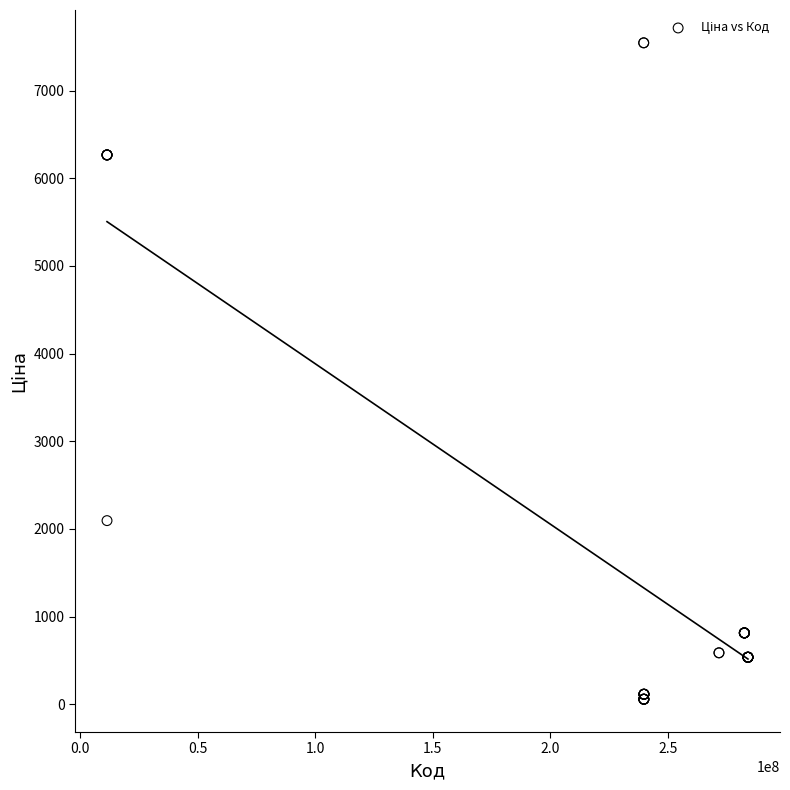

What Y value in the scatter plot is closest to 3801?

2094.3